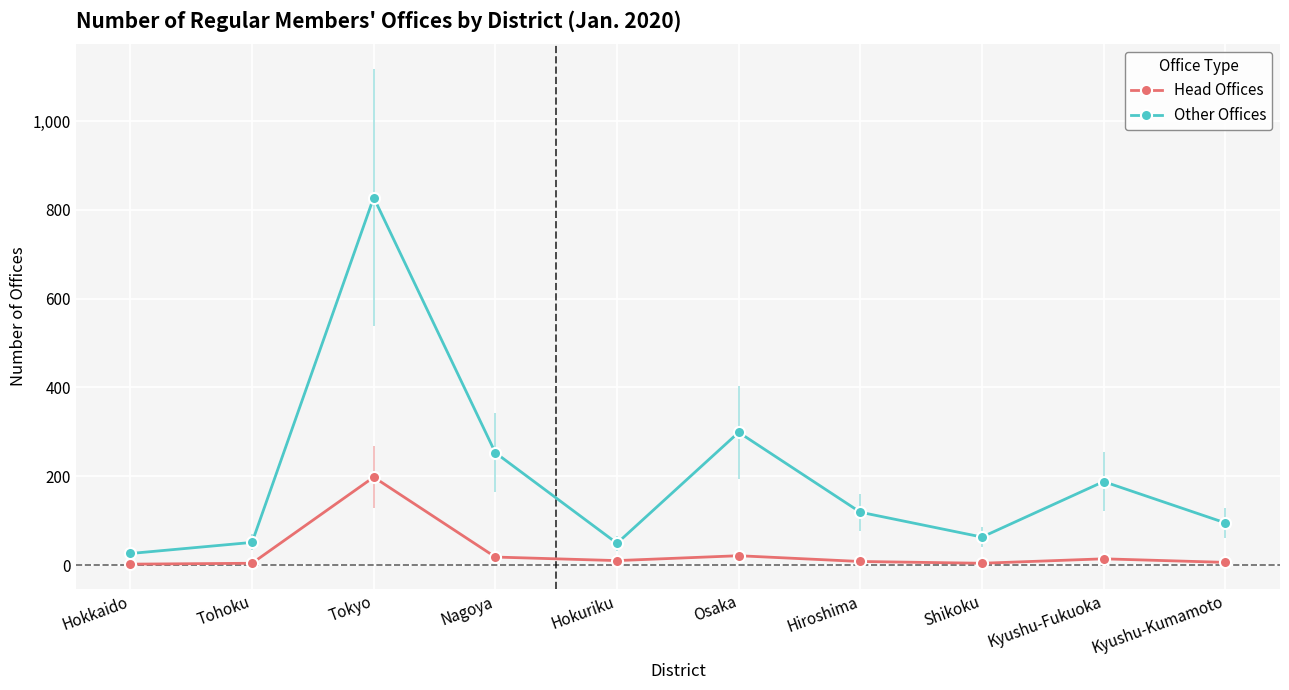

True or false: Other Offices has more than 1 points higher than both neighbors.

True